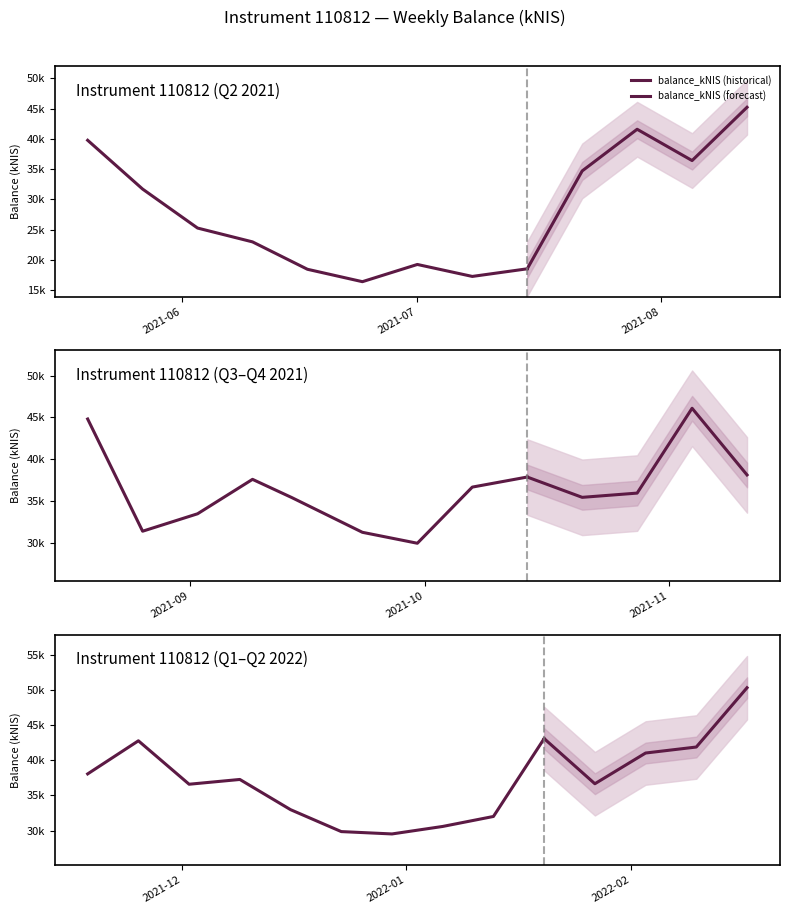

At which category does the chart reach its minimum across all series?

2021-06-24